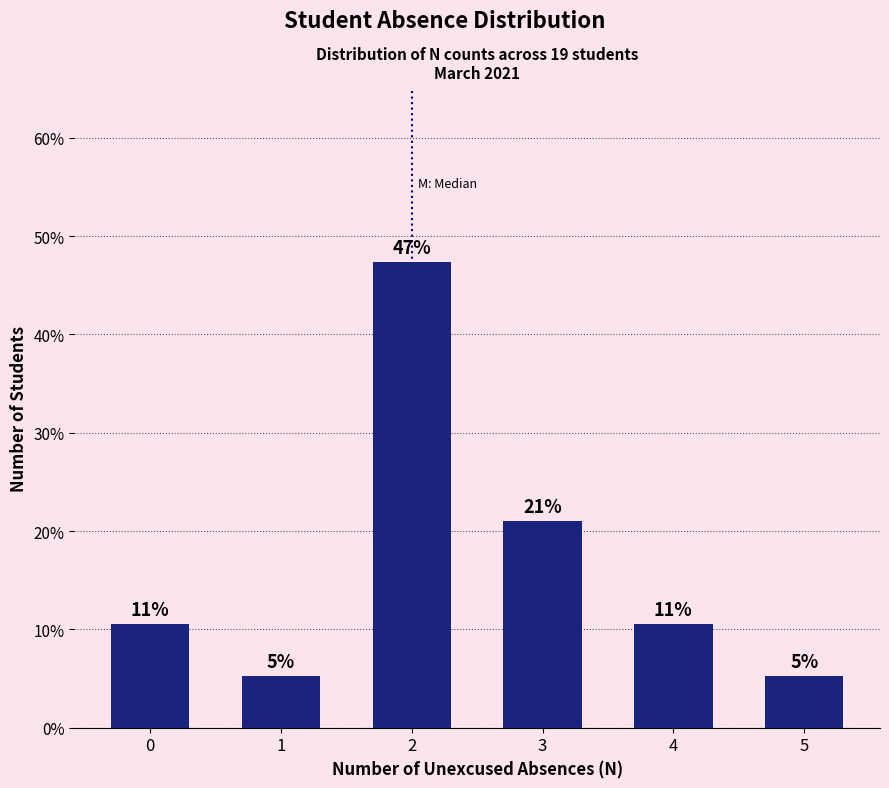

How many bars are there in total?

6